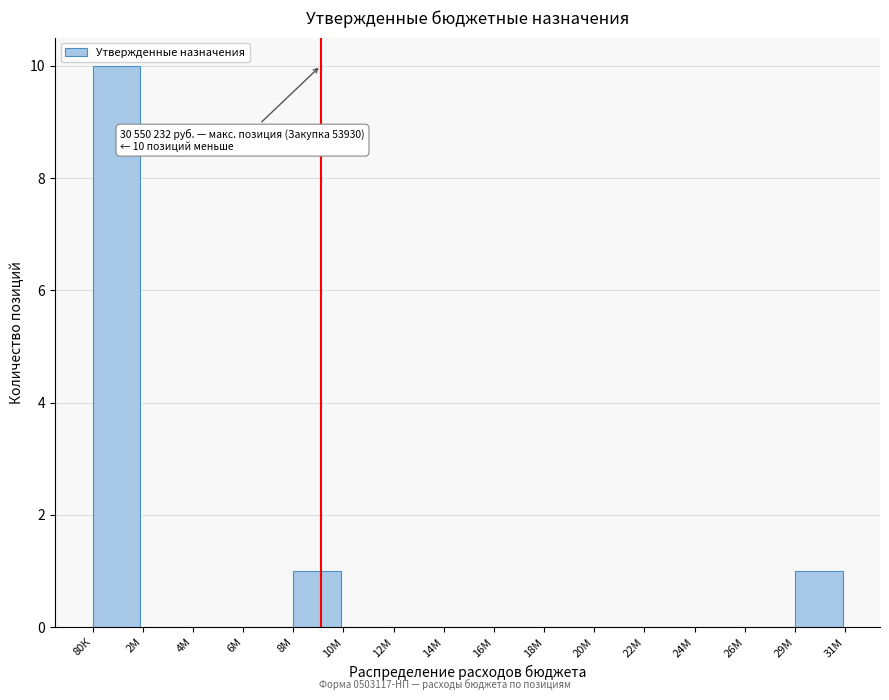

What is the greatest value displayed?

10